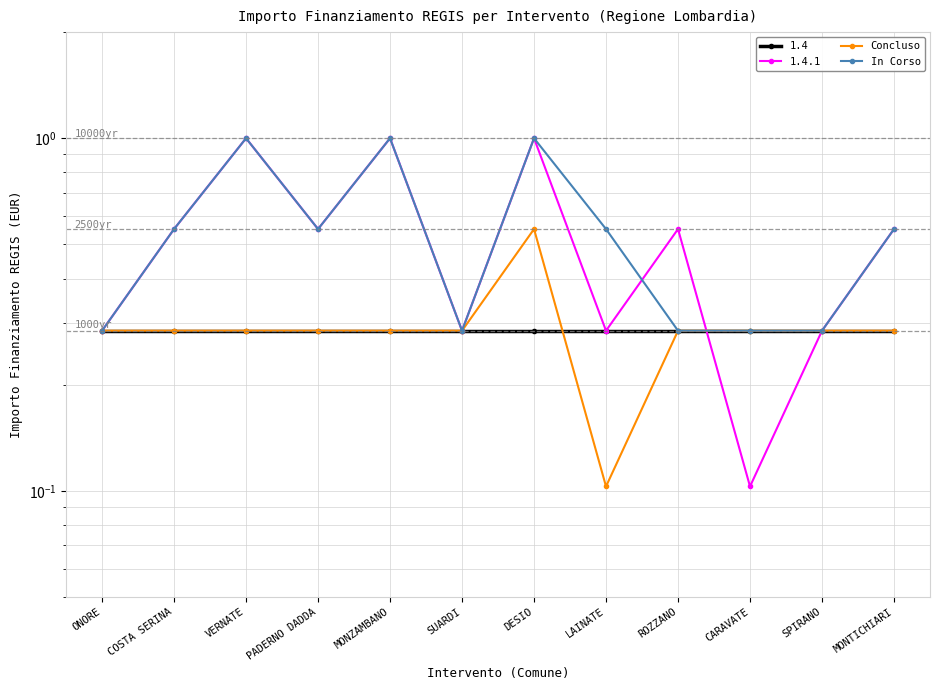

What is the total value across all series at DESIO?

1.6